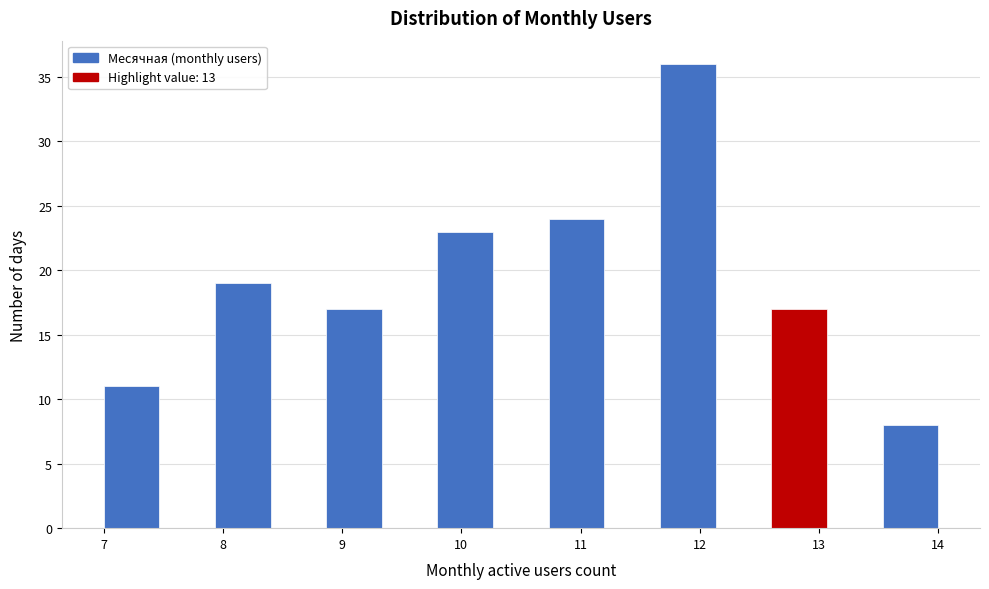

Reading left to right, list every bar in this chart as the range it spans on the x-axis followed by its height. Neither the bar edges nor the heights are printed on the chart, so give them approximately, as read against the axes.

7.0 to 7.5: 11
7.5 to 7.9: 0
7.9 to 8.4: 19
8.4 to 8.9: 0
8.9 to 9.3: 17
9.3 to 9.8: 0
9.8 to 10.3: 23
10.3 to 10.7: 0
10.7 to 11.2: 24
11.2 to 11.7: 0
11.7 to 12.1: 36
12.1 to 12.6: 0
12.6 to 13.1: 17
13.1 to 13.5: 0
13.5 to 14.0: 8